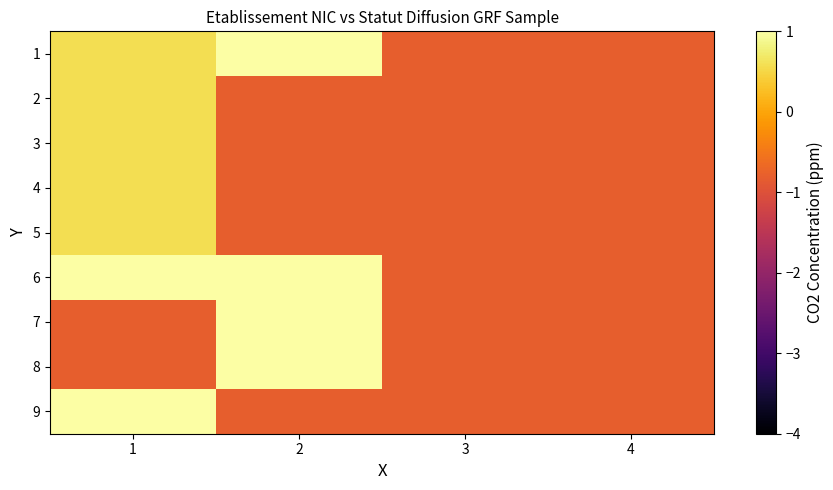

Which category has the highest value across all series?

2